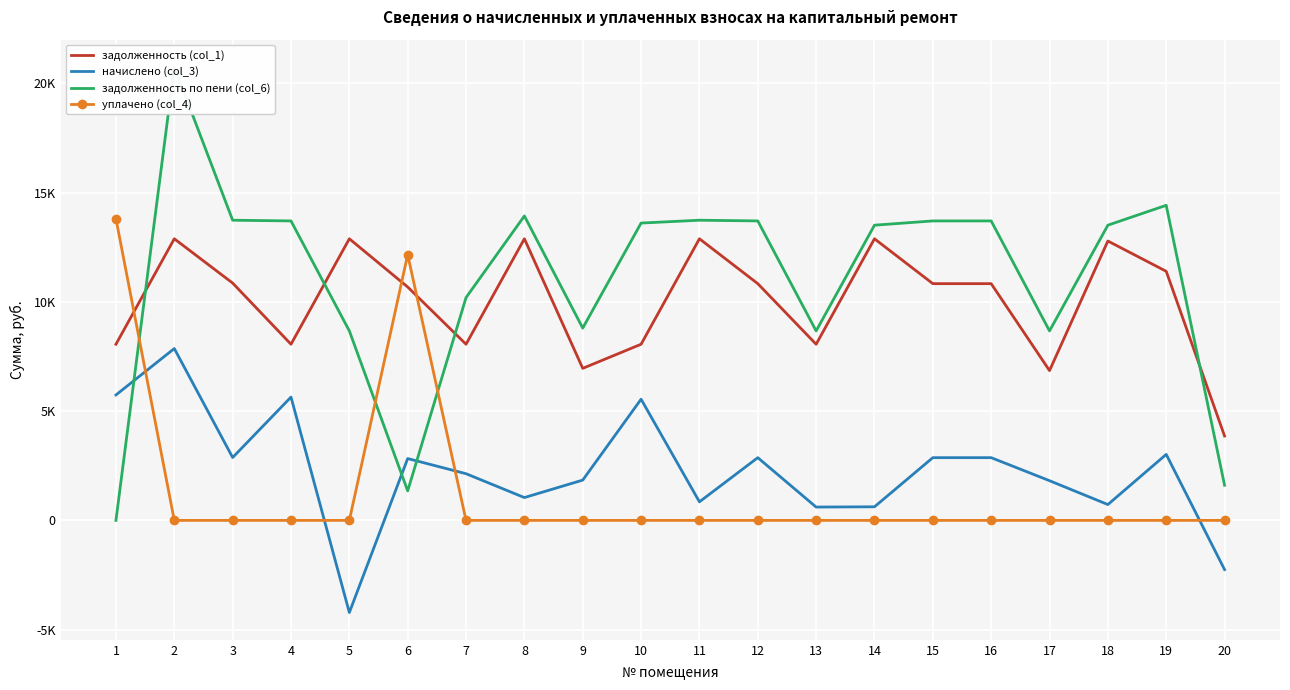

How many positive values does the задолженность по пени (col_6) series have?

19